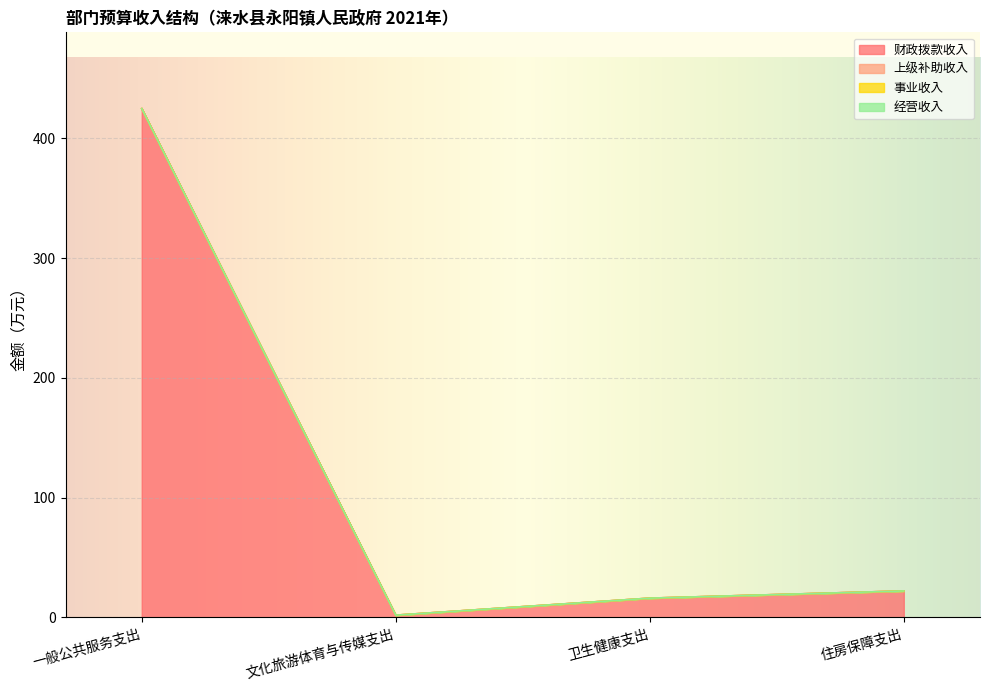

At how many categories does at least one series exceed 241?

1